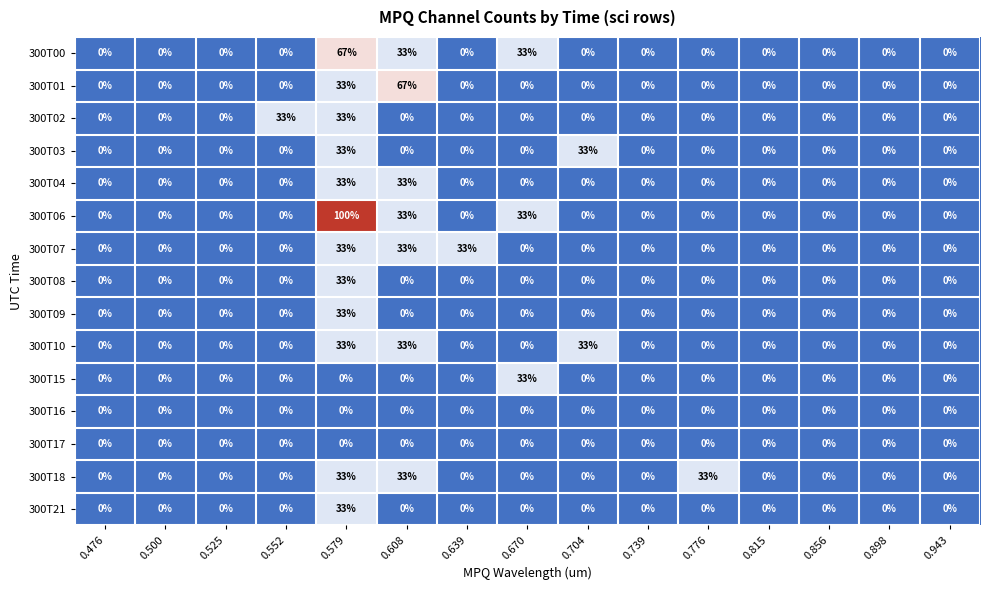

Between 0.476 and 0.608, which series saw the biggest shift?

300T01